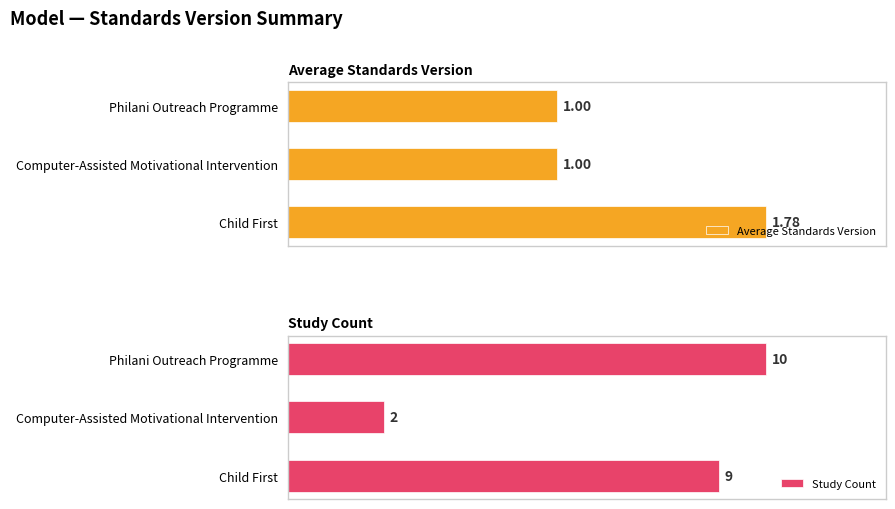

What are all the series names shown in the legend?

Average Standards Version, Study Count